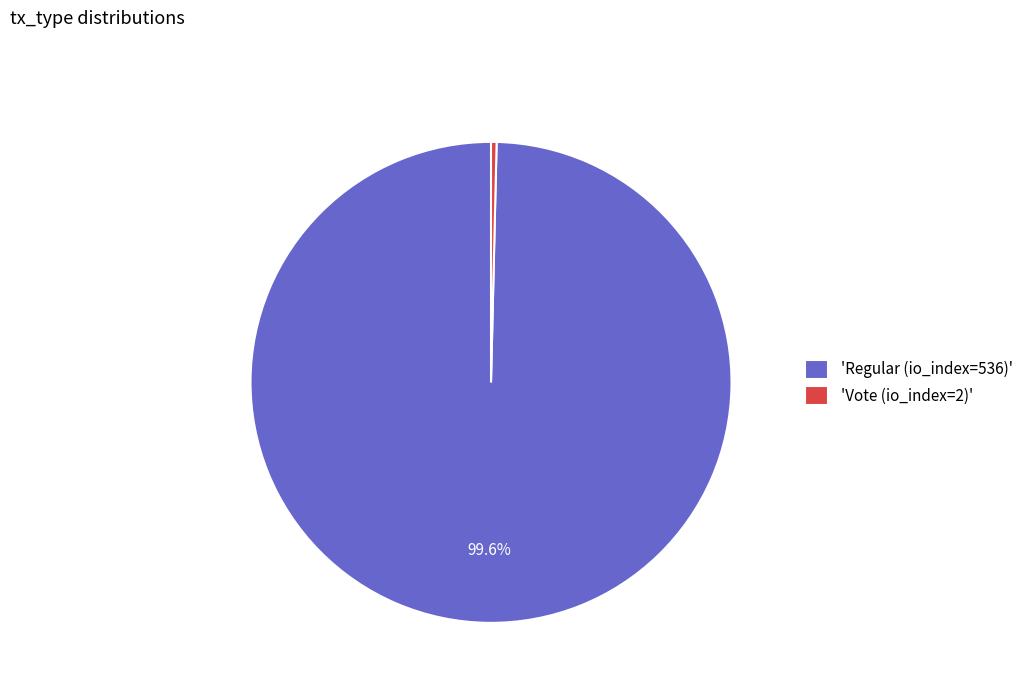

Is the sum of 'Vote (io_index=2)' and 'Regular (io_index=536)' greater than half?

Yes